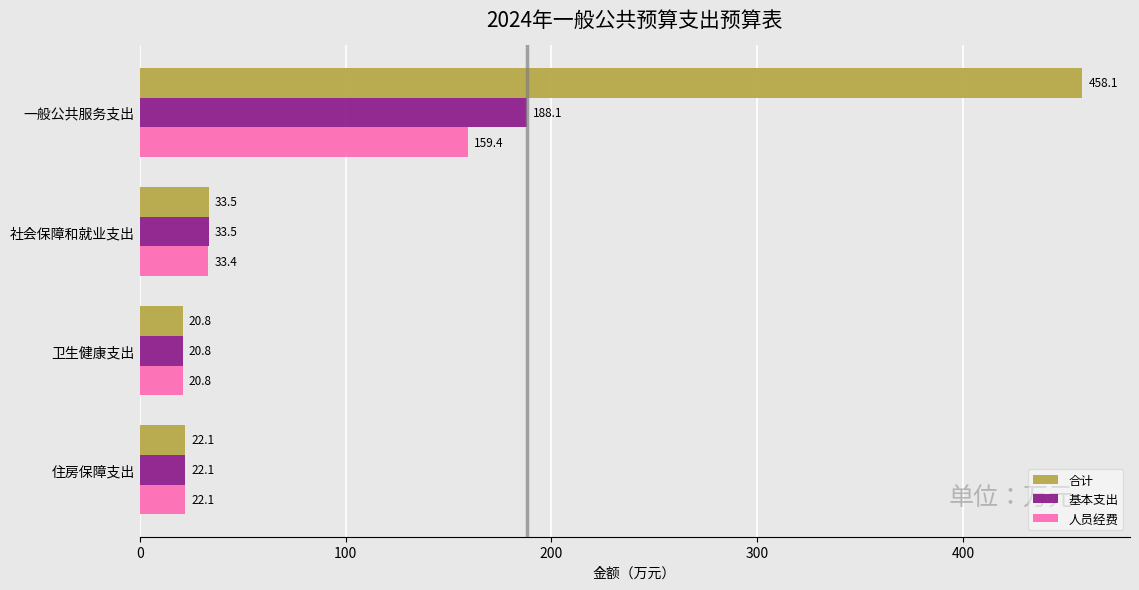

What is the difference between the second highest and second lowest values in the 人员经费 series?

11.3